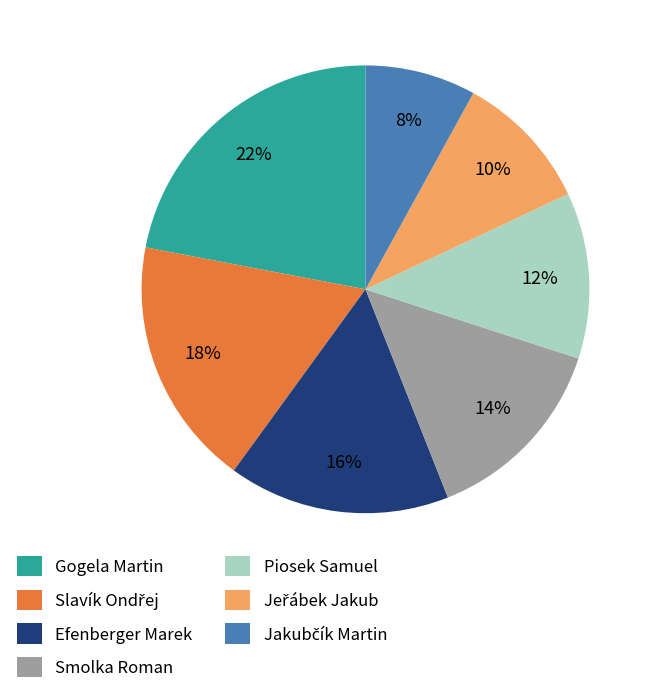

What percentage is the Gogela Martin slice, to the nearest percent?

22%